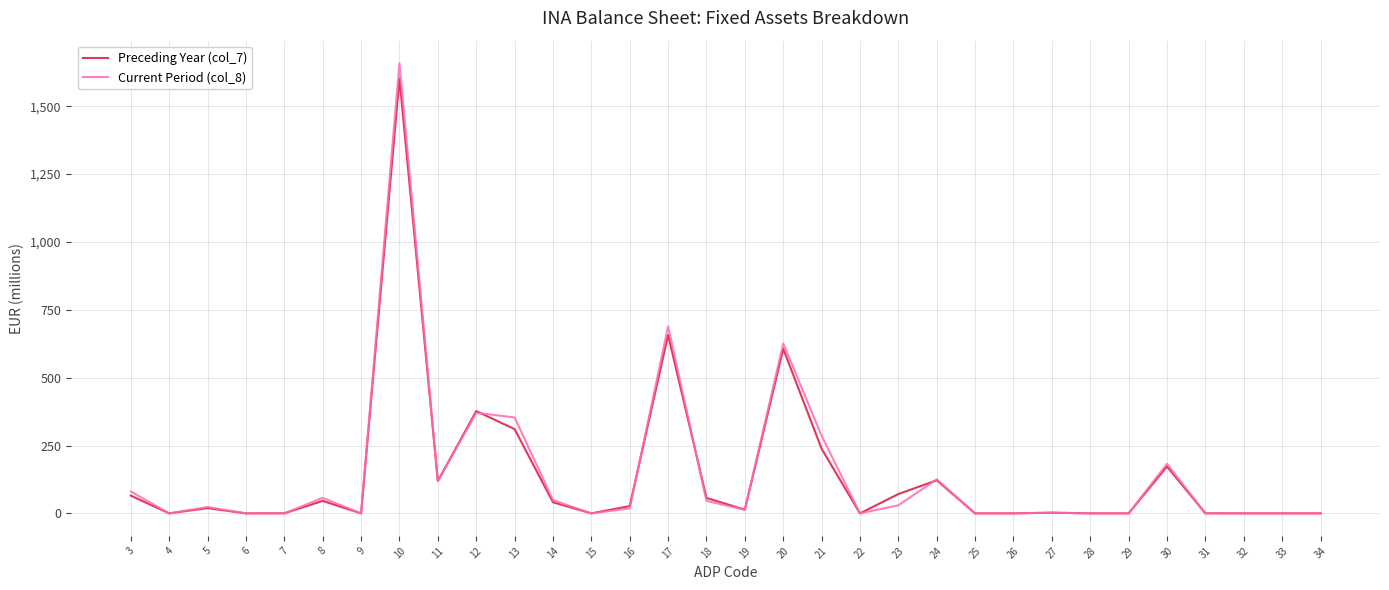

Is the value of Preceding Year (col_7) at 3 greater than the value of Current Period (col_8) at 22?

Yes